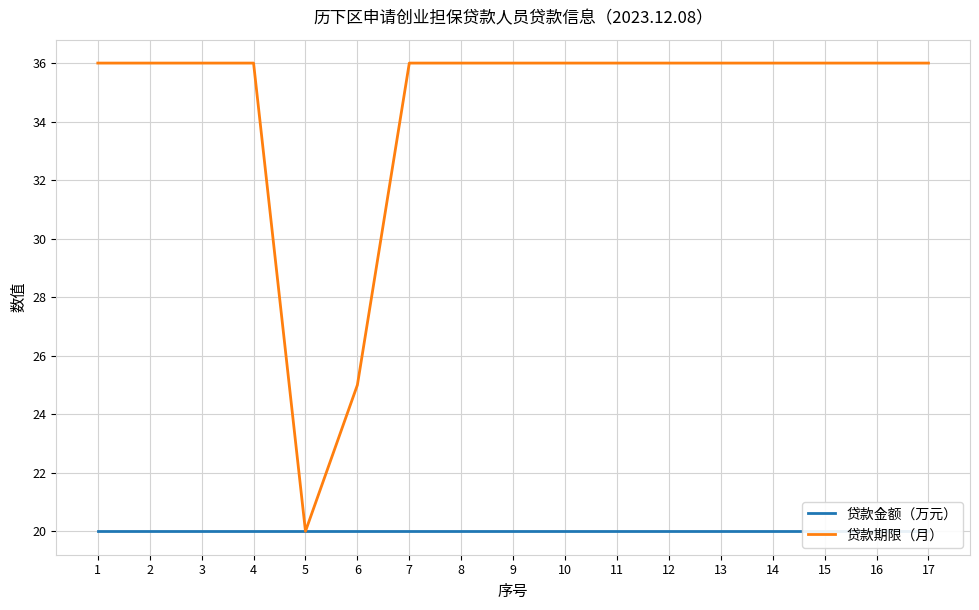

What is the value of the 贷款期限（月） point at the 3rd from the left?

36